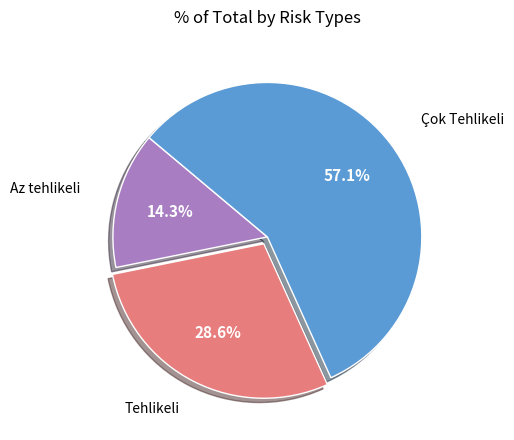

Does any single category account for the majority?

Yes